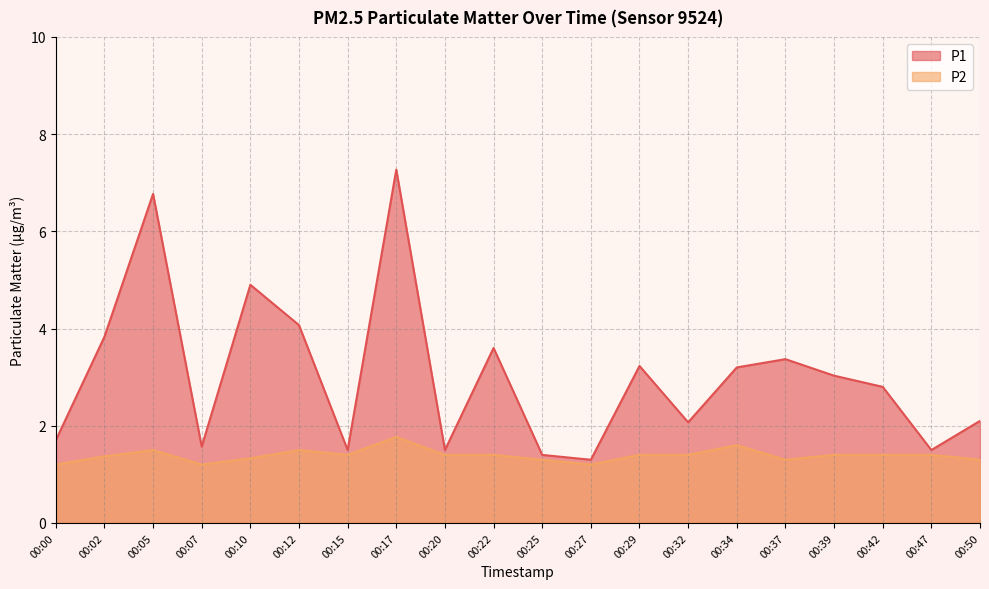

At which category does the chart reach its peak across all series?

00:17